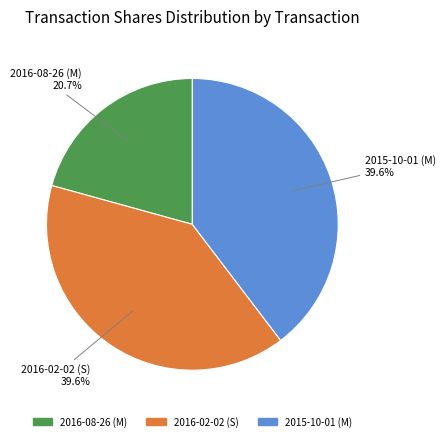

Which category has the smallest portion of the pie?

2016-08-26 (M)